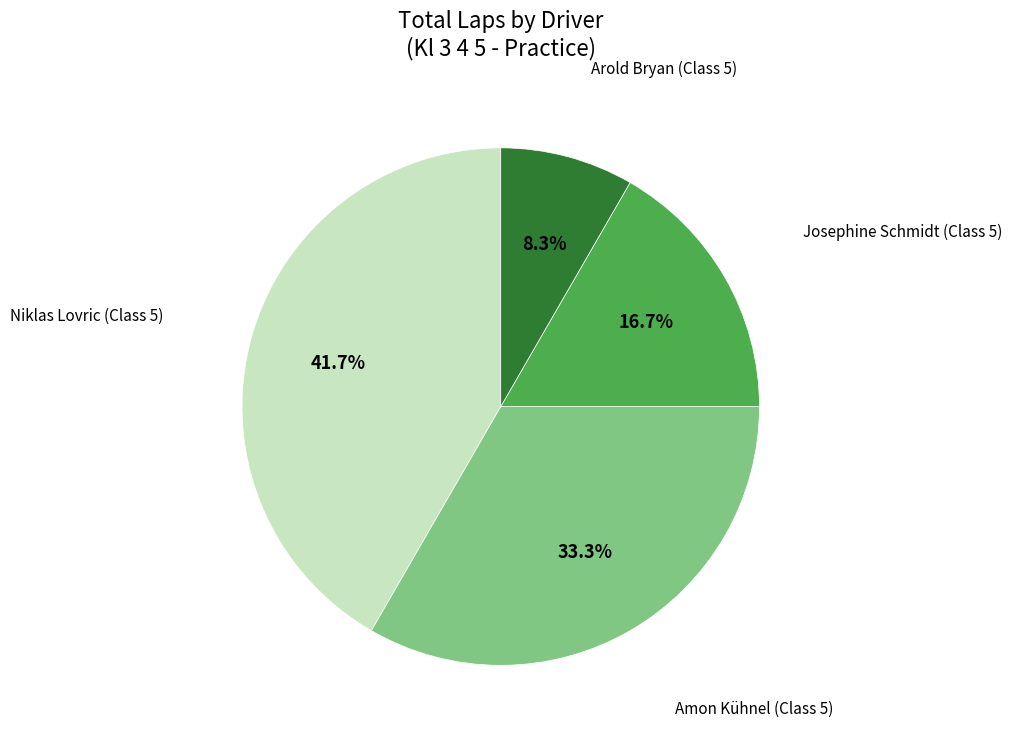

How many segments does this pie chart have?

4